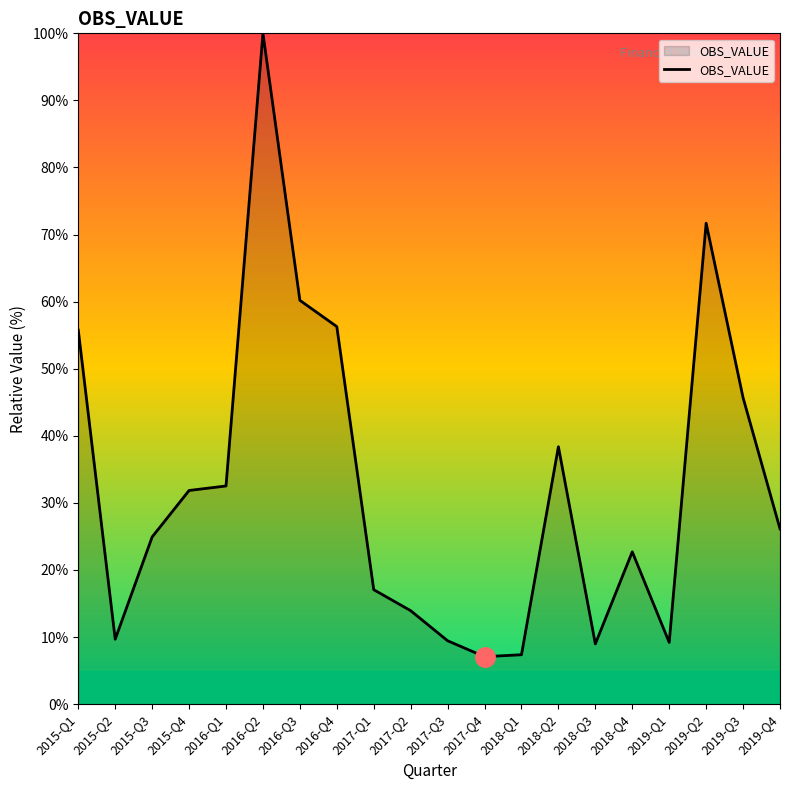

Approximately how many times larger is the value at 2016-Q2 compared to 2018-Q3?

11.1